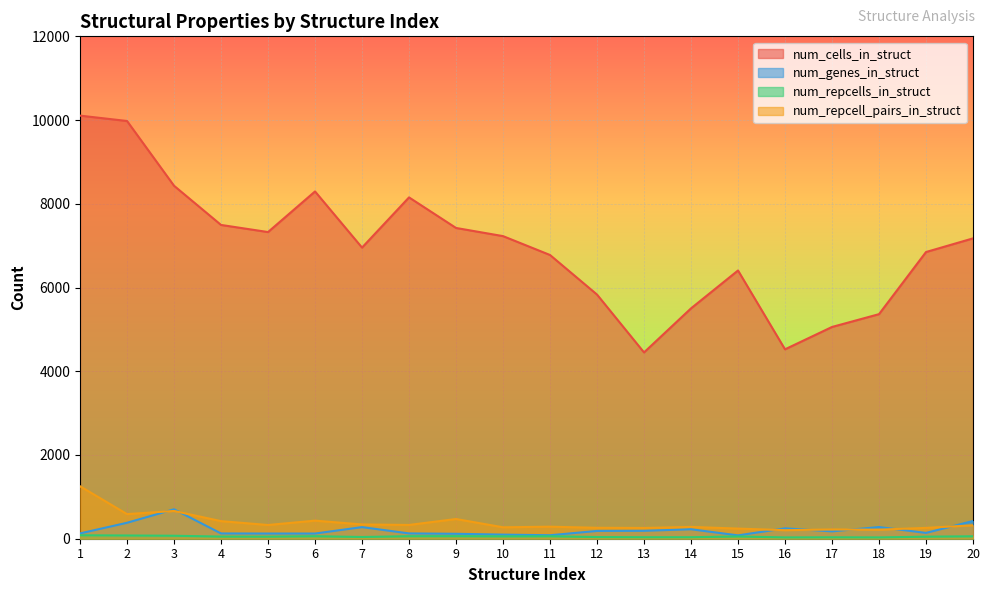

True or false: num_repcell_pairs_in_struct and num_cells_in_struct intersect in this chart.

False